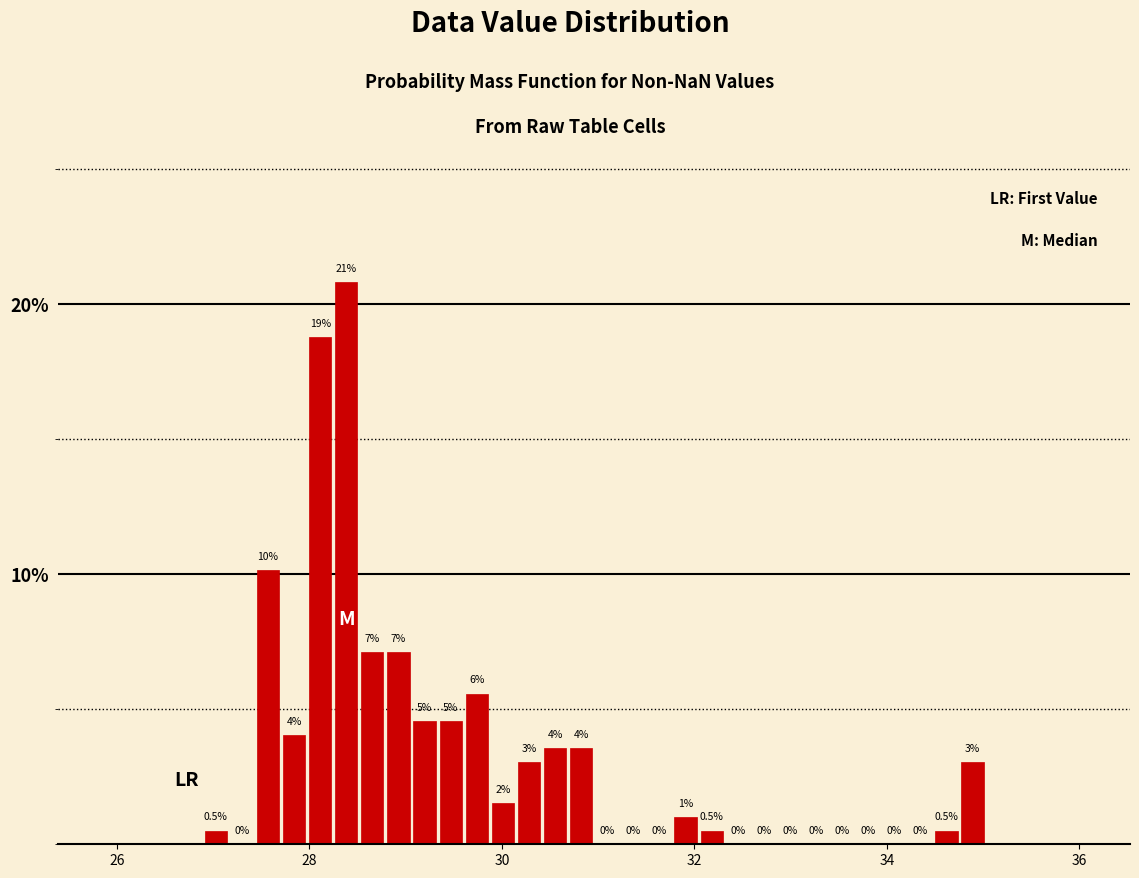

Around what value on the x-axis is the tallest bar? Give the approximate position of its centre, as read against the axis.

28.4